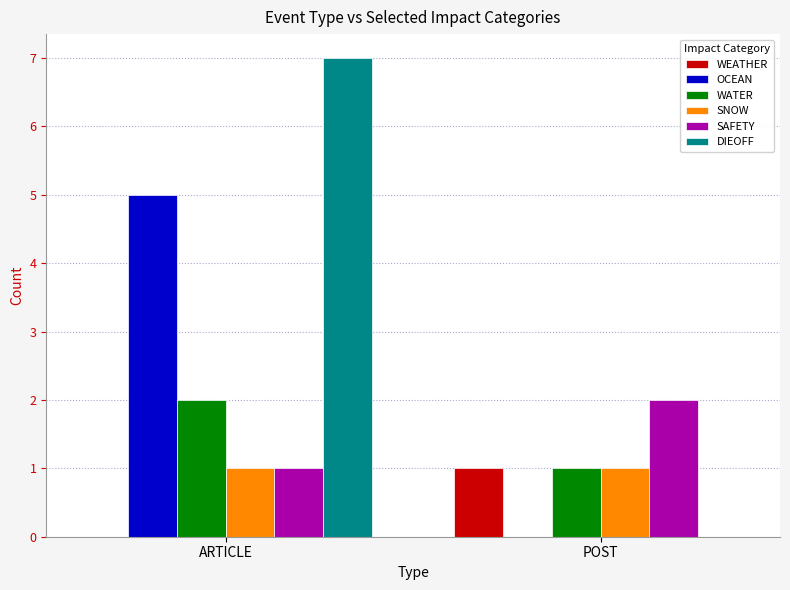

What is the greatest value displayed?

7